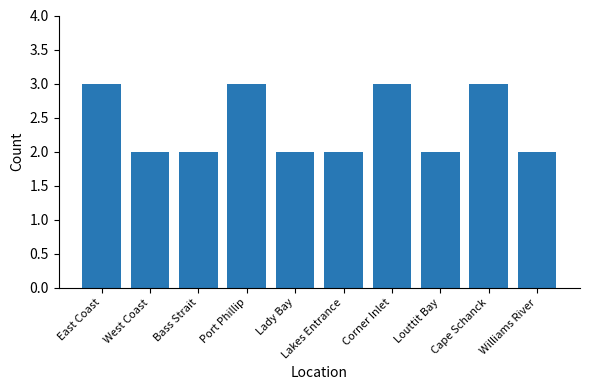

The chart shows a value of 3 at East Coast. True or false?

True